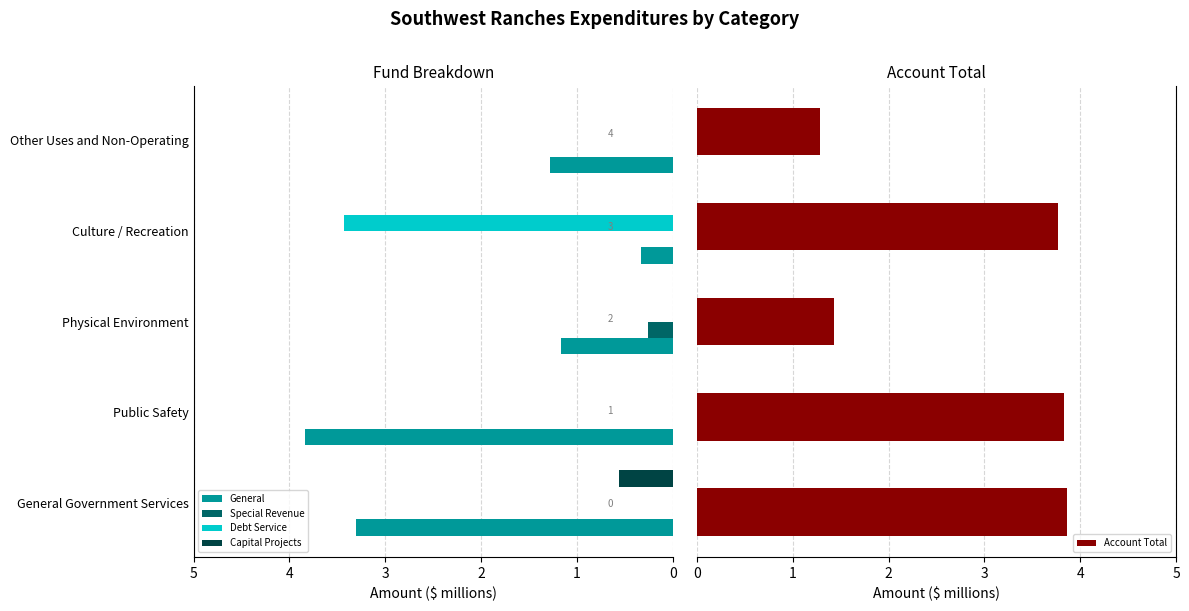

At how many categories does at least one series exceed 2?

3